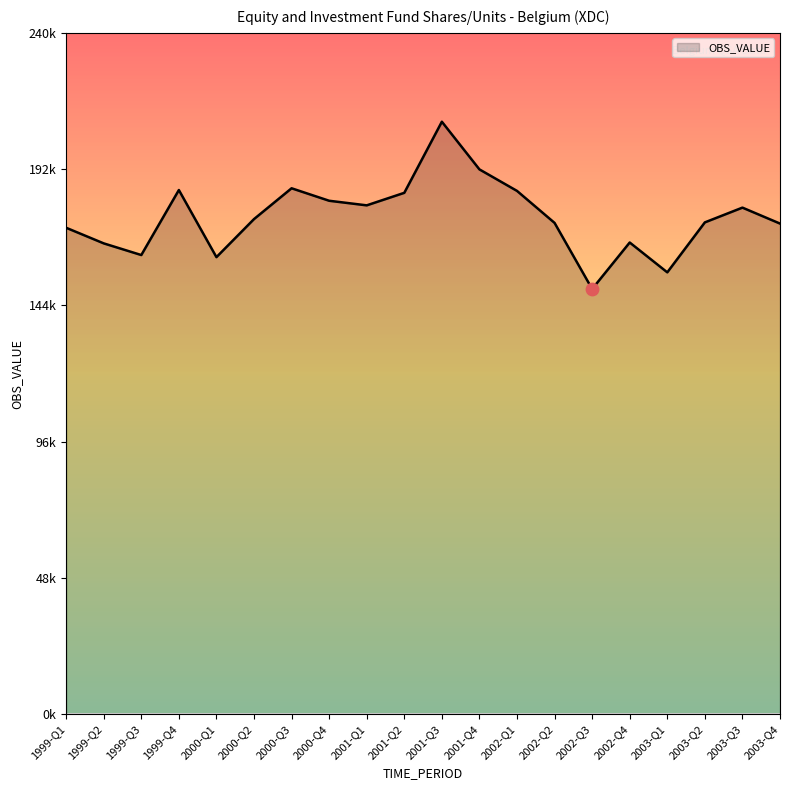

Approximately how many times larger is the value at 2002-Q2 compared to 2002-Q3?

1.2